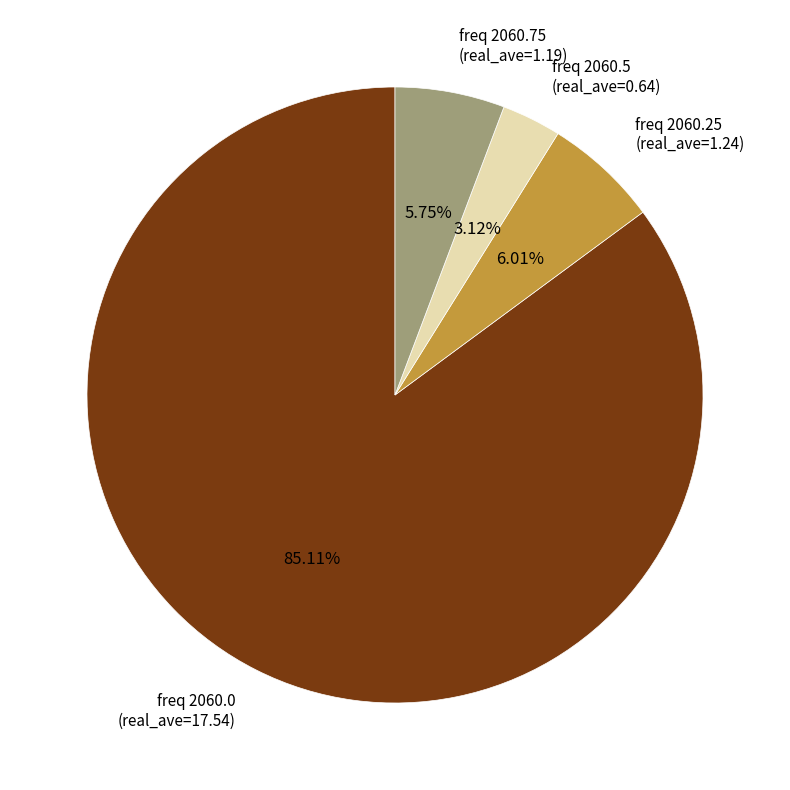

Which slice represents more than half of the pie?

freq 2060.0 (real_ave=17.54)